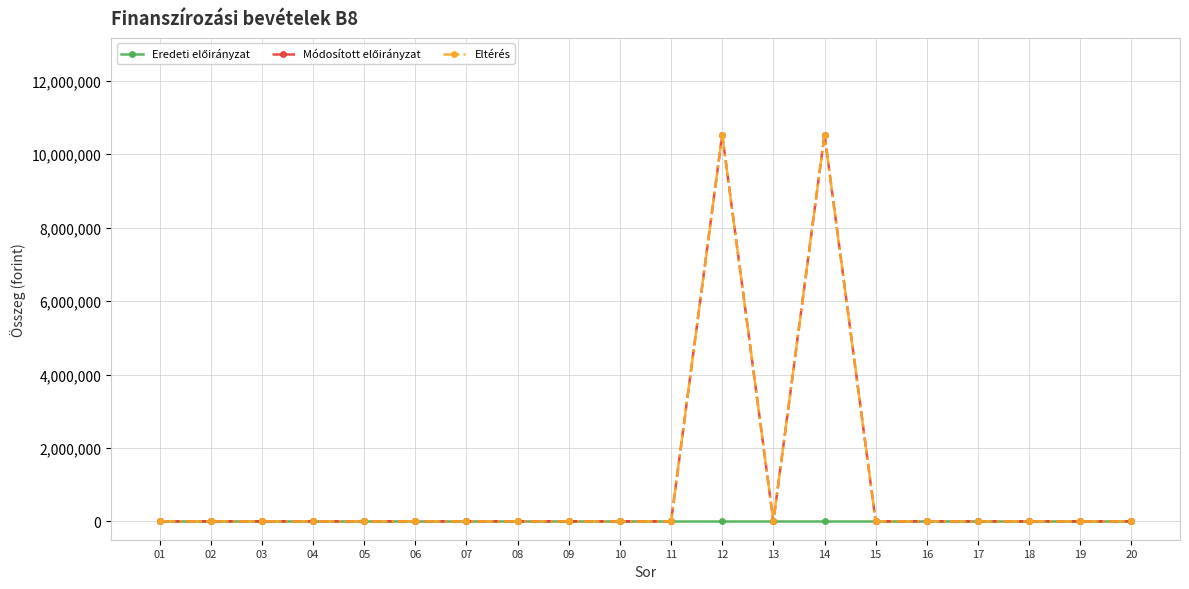

Does the chart have visible grid lines?

Yes